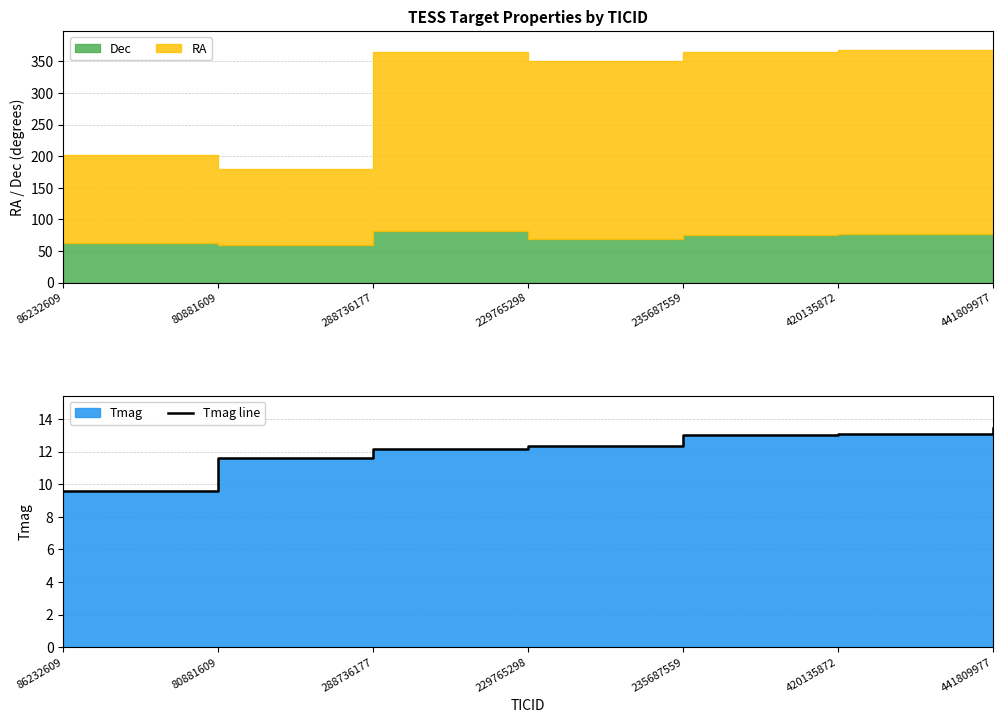

What is the label of the 7th point from the right?

86232609